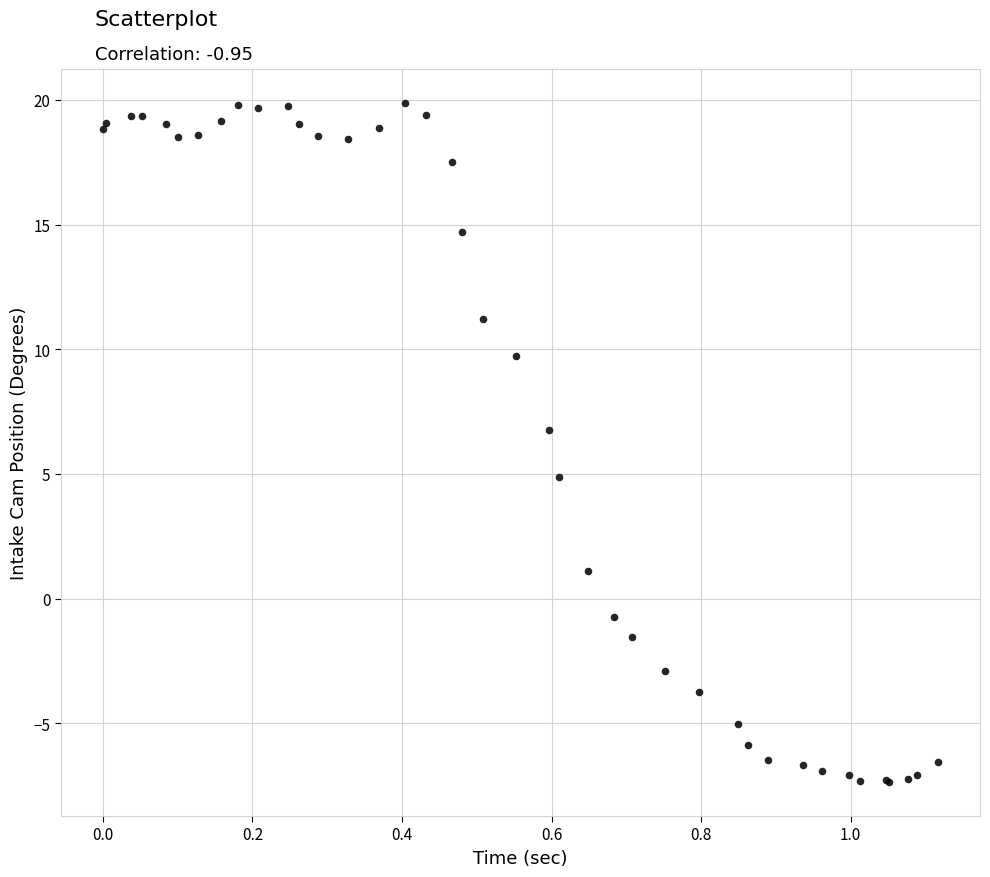

What Y value in the scatter plot is closest to 6?

6.8